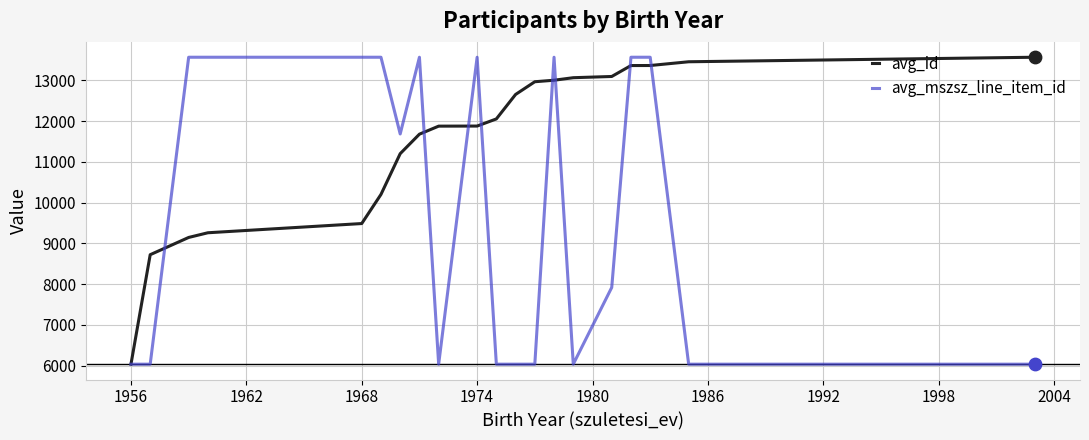

What is the maximum value shown in the chart?

13565